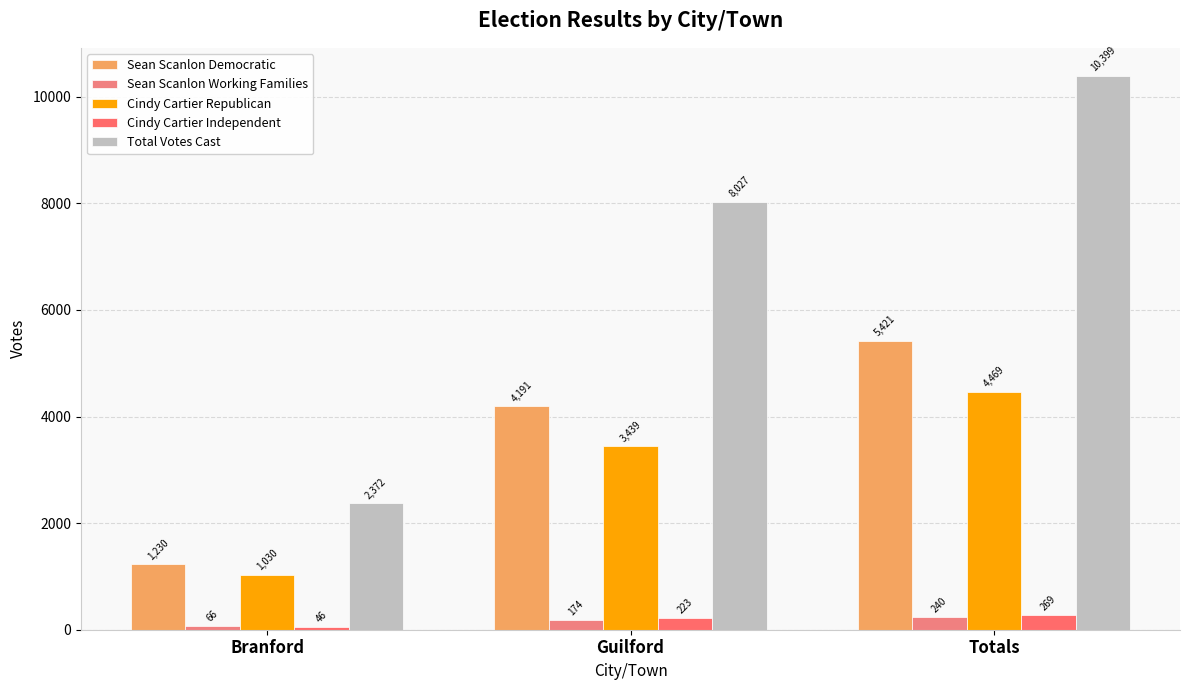

What are all the series names shown in the legend?

Sean Scanlon Democratic, Sean Scanlon Working Families, Cindy Cartier Republican, Cindy Cartier Independent, Total Votes Cast